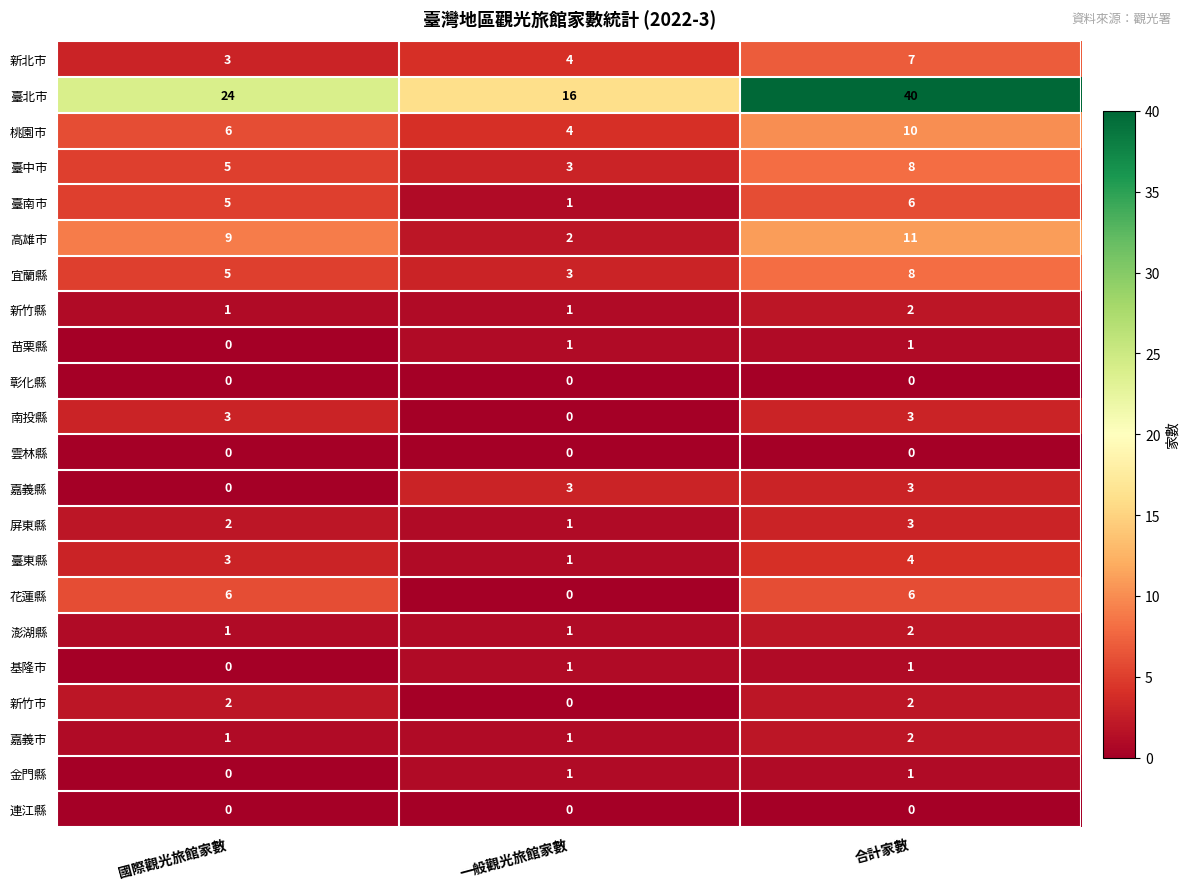

What is the sum of all 高雄市 values?

22